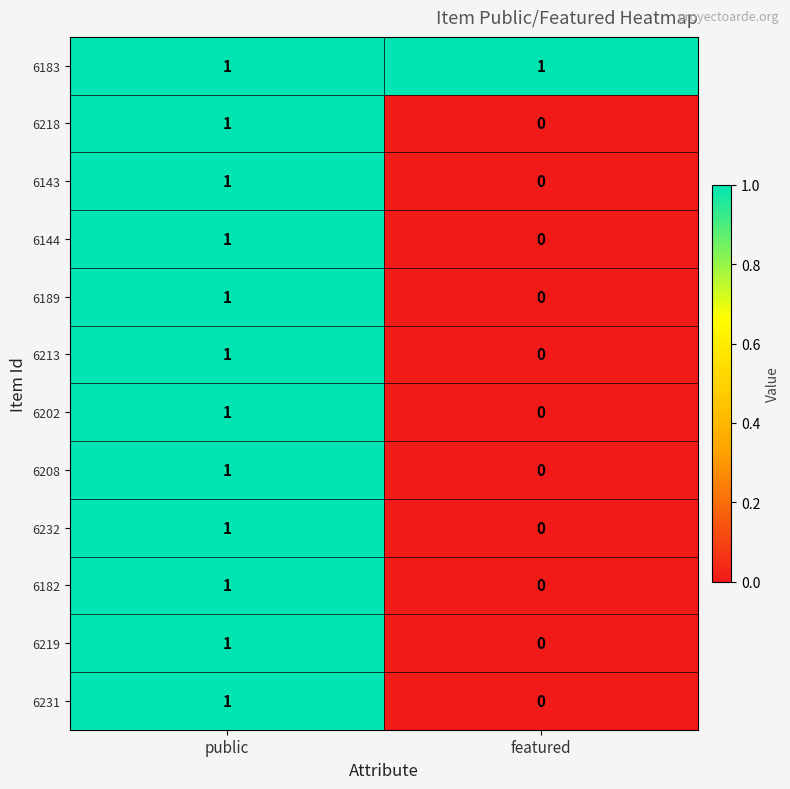

Reading right to left, what are all the values shown in this chart?

6183: featured=1	public=1
6218: featured=0	public=1
6143: featured=0	public=1
6144: featured=0	public=1
6189: featured=0	public=1
6213: featured=0	public=1
6202: featured=0	public=1
6208: featured=0	public=1
6232: featured=0	public=1
6182: featured=0	public=1
6219: featured=0	public=1
6231: featured=0	public=1